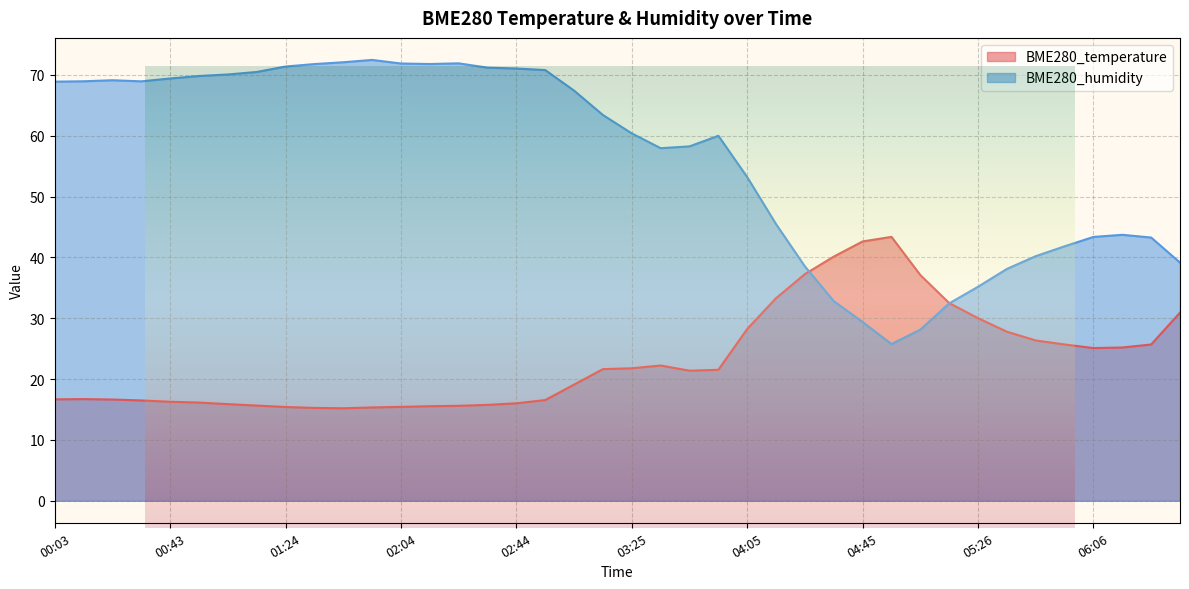

What value does the BME280_humidity series have at 05:46?

40.2